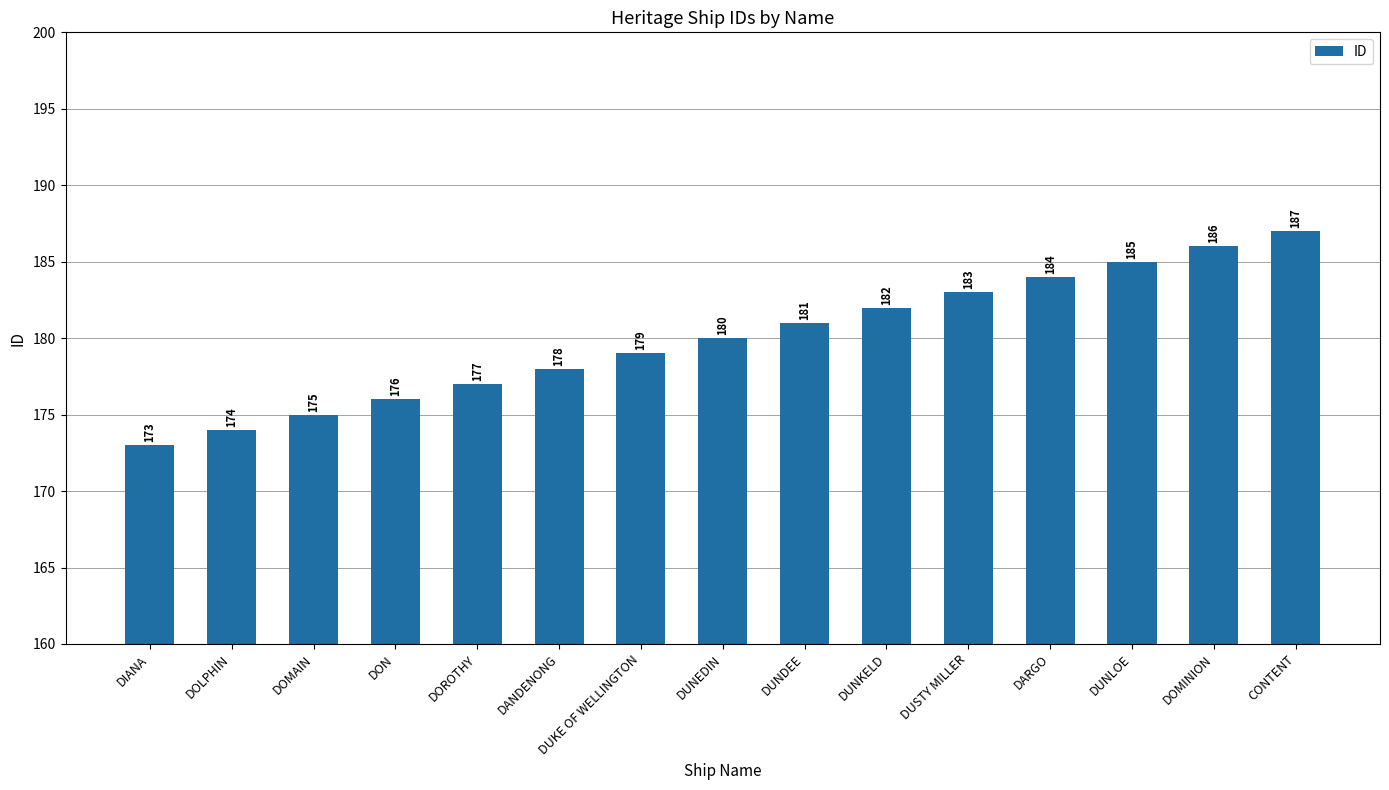

What is the approximate value at DIANA?

173